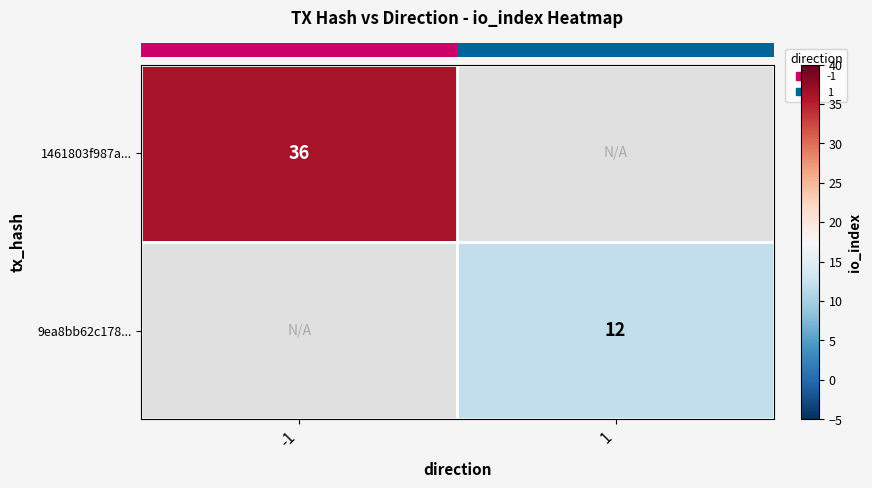

Count the number of categories in the chart.

2